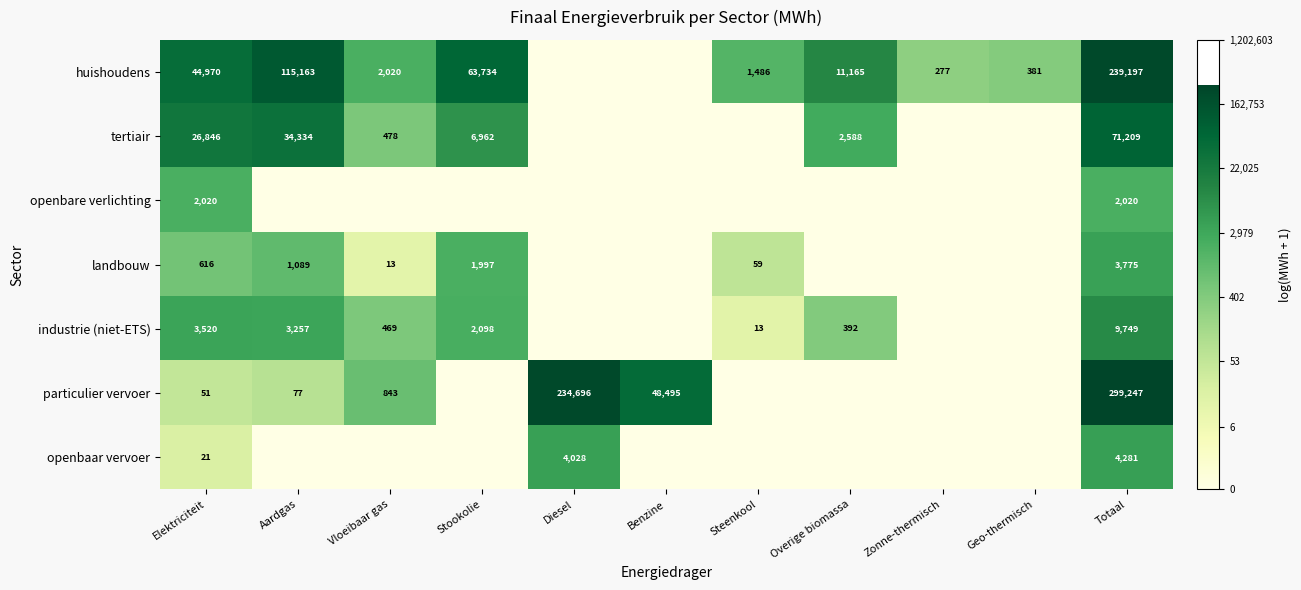

True or false: landbouw has a value of 1742 at Aardgas.

False